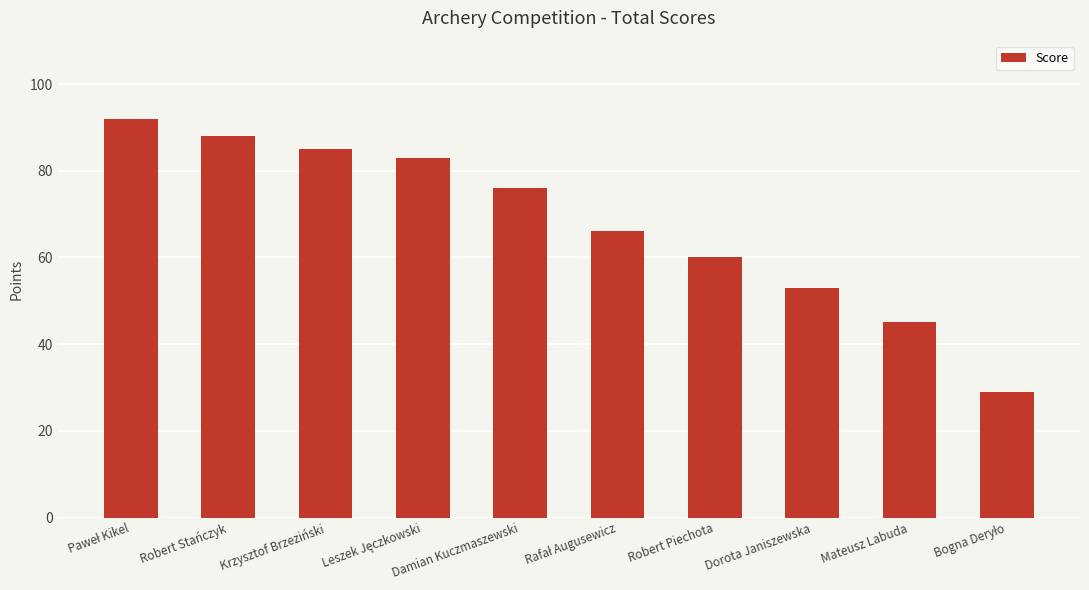

What is the difference between the maximum and minimum values?

63